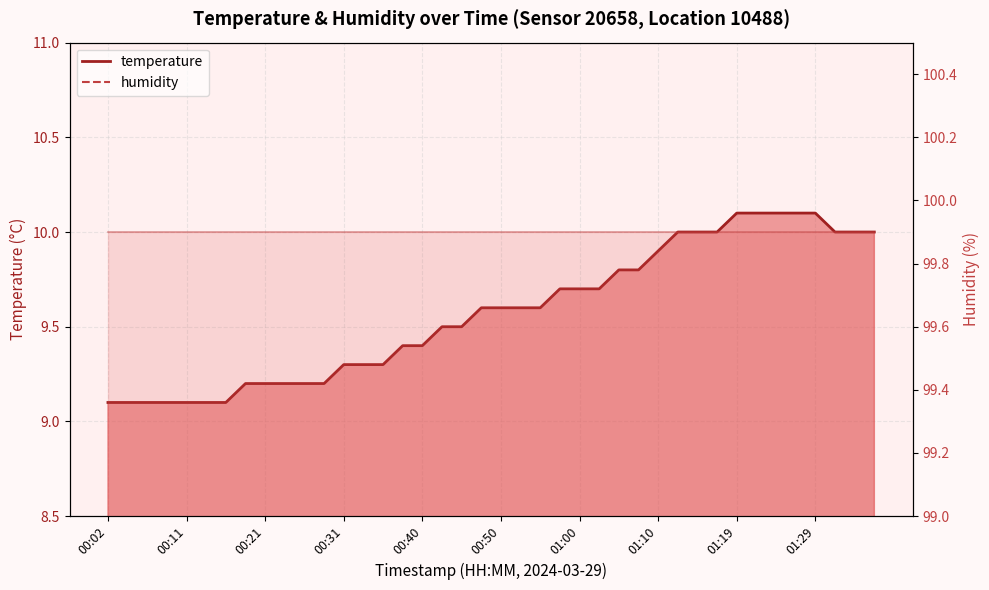

List the labels in order of value, smallest first.

00:02, 00:04, 00:06, 00:09, 00:11, 00:14, 00:16, 00:19, 00:21, 00:23, 00:26, 00:28, 00:31, 00:33, 00:36, 00:38, 00:40, 00:43, 00:45, 00:48, 00:50, 00:53, 00:55, 00:58, 01:00, 01:02, 01:05, 01:07, 01:10, 01:12, 01:15, 01:17, 01:32, 01:34, 01:36, 01:19, 01:22, 01:24, 01:27, 01:29